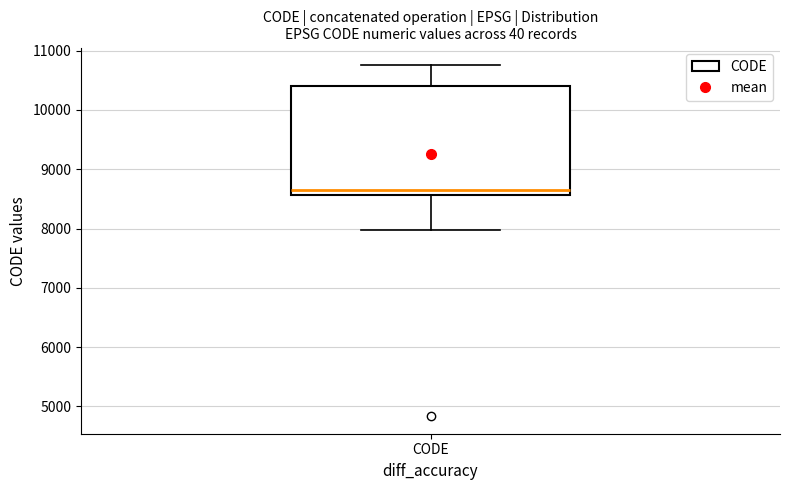

Where does the upper whisker of the box for CODE end on the y-axis? The values are not printed on the chart, so give them approximately, as read against the axis.

10800